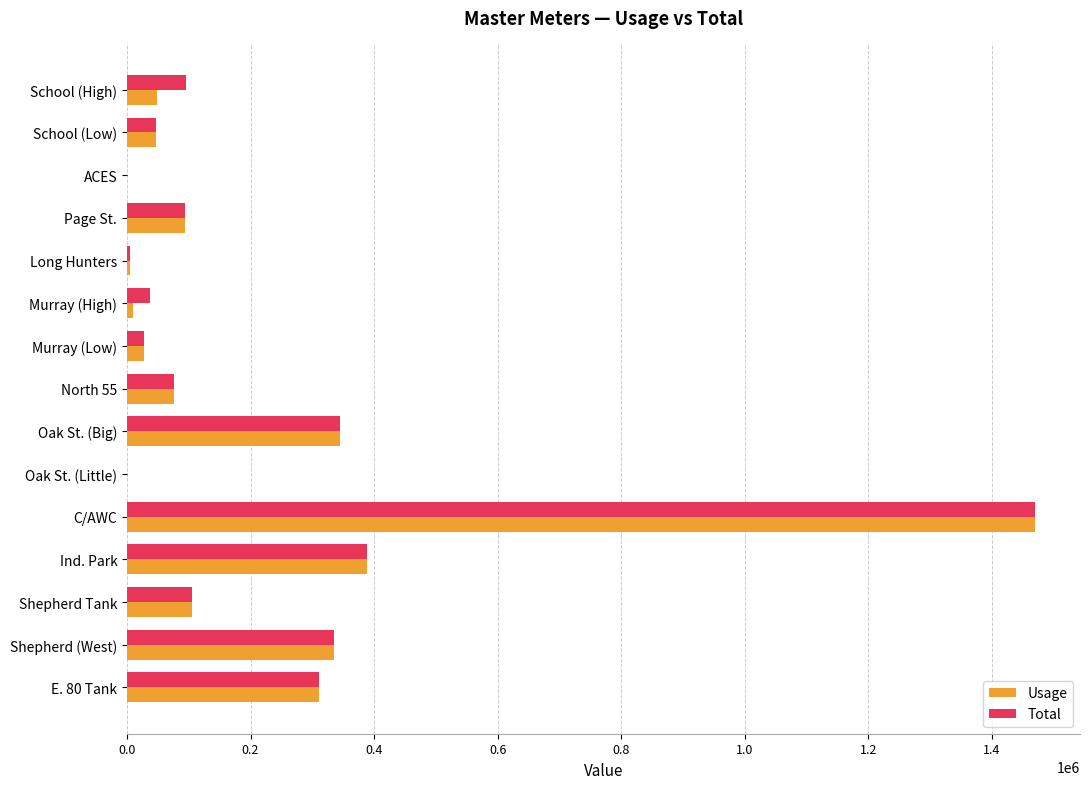

True or false: Total has a value of 334460 at Shepherd (West).

True